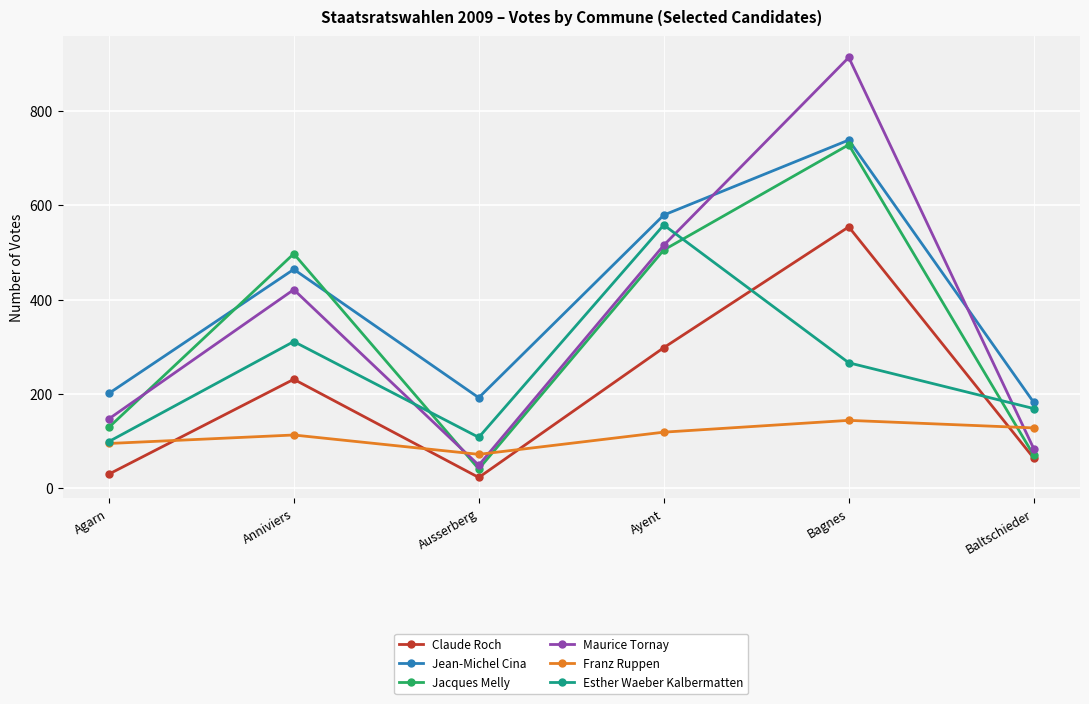

What are all the series names shown in the legend?

Claude Roch, Jean-Michel Cina, Jacques Melly, Maurice Tornay, Franz Ruppen, Esther Waeber Kalbermatten